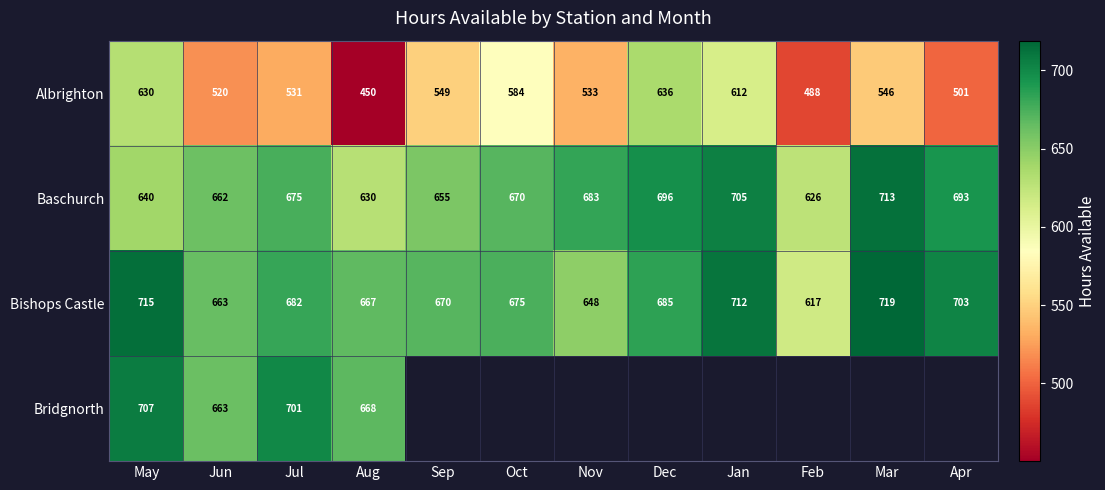

At which category is the sum across all series the highest?

May